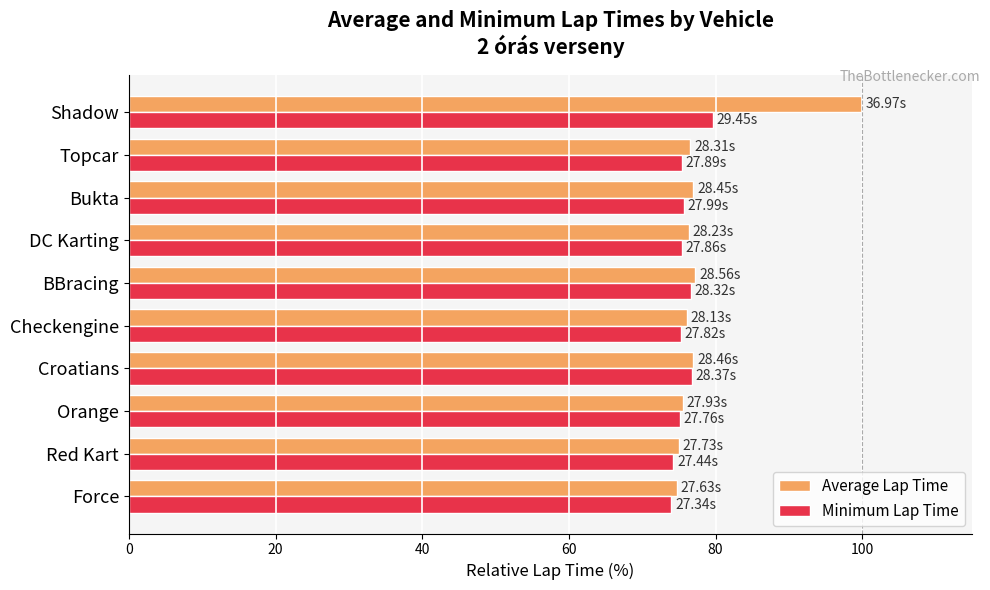

What is the greatest value displayed?

100.0